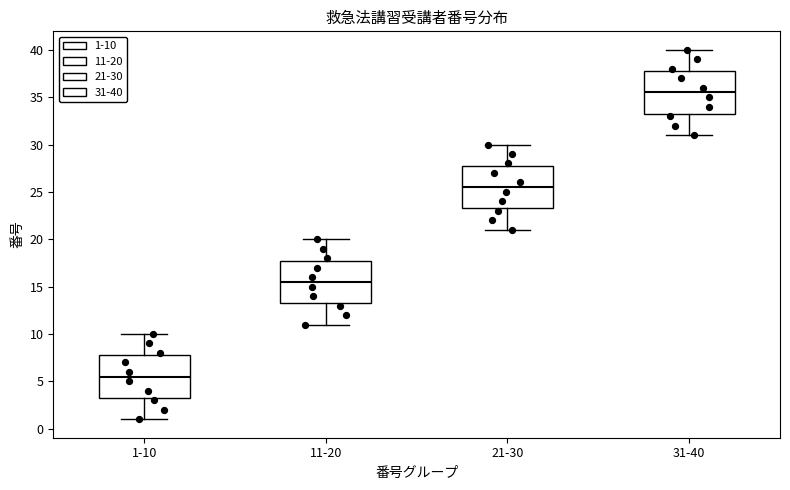

Reading left to right, transcribe this box plot: for each box, give where its median line is, the range the box spans, and where its two whiskers end, as read against the y-axis. The values are not printed on the chart, so give them approximately, as read against the axis.

1-10: median 5.5, box 3.5 to 8.0, whiskers 1.0 to 10.0
11-20: median 15.5, box 13.5 to 18.0, whiskers 11.0 to 20.0
21-30: median 25.5, box 23.5 to 28.0, whiskers 21.0 to 30.0
31-40: median 35.5, box 33.5 to 38.0, whiskers 31.0 to 40.0